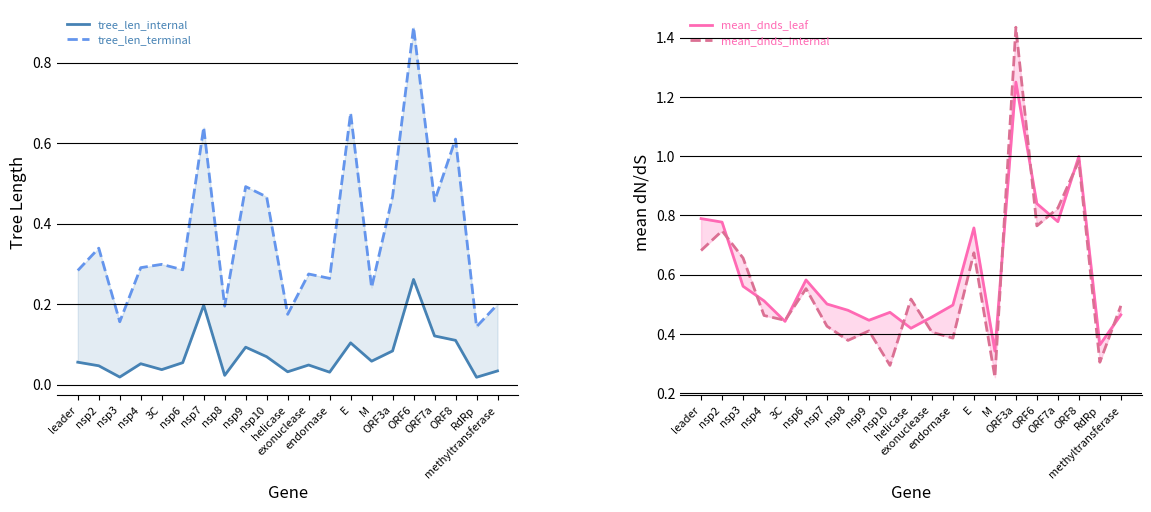

What is the label of the 19th point from the left?

ORF8